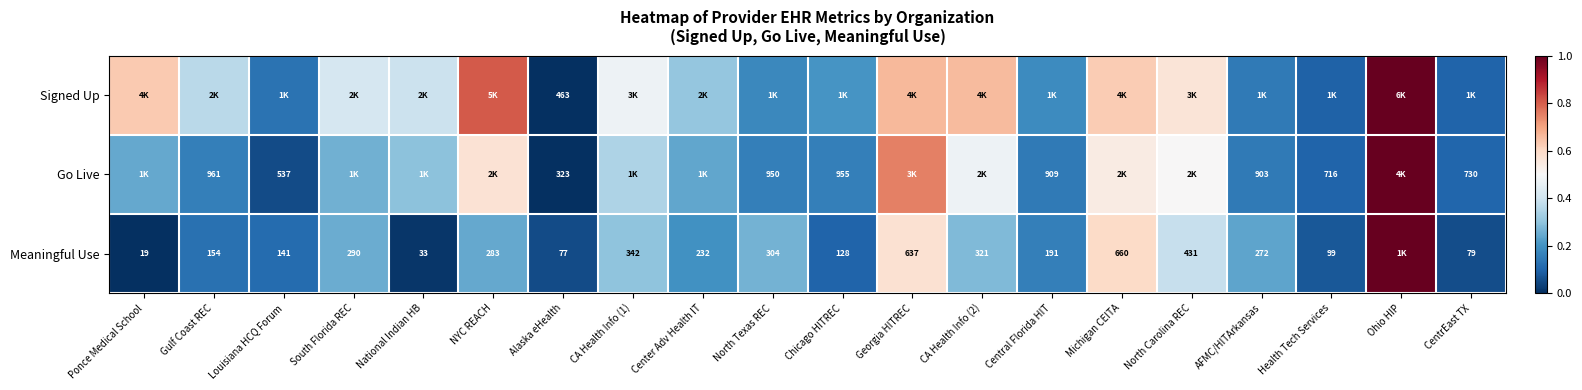

At how many categories does at least one series exceed 0?

20